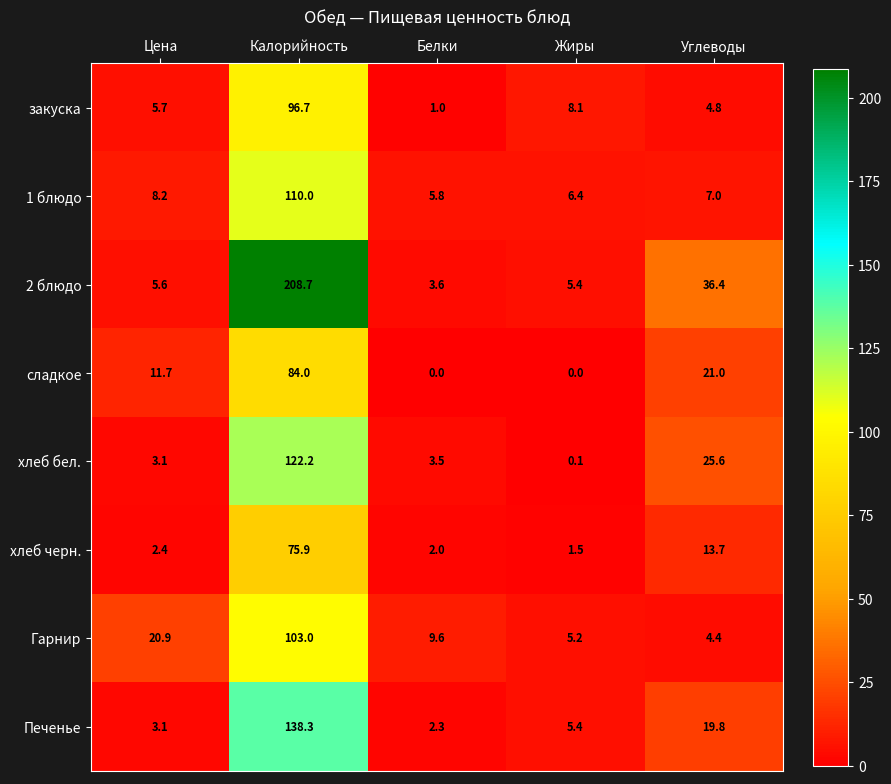

At which label does Печенье first exceed 5?

Калорийность